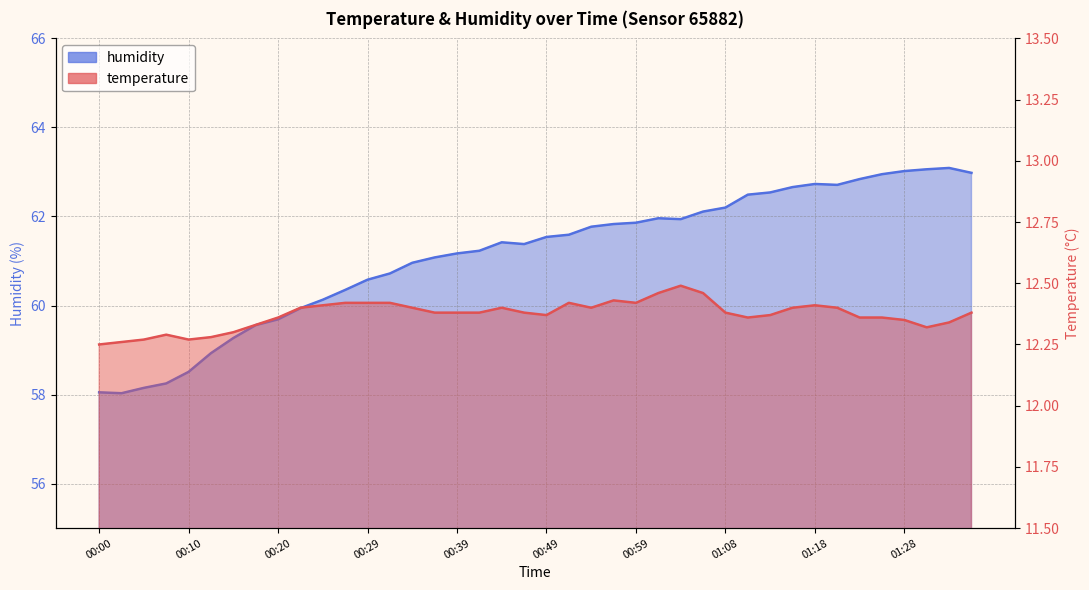

At which label does humidity first exceed 61?

00:37